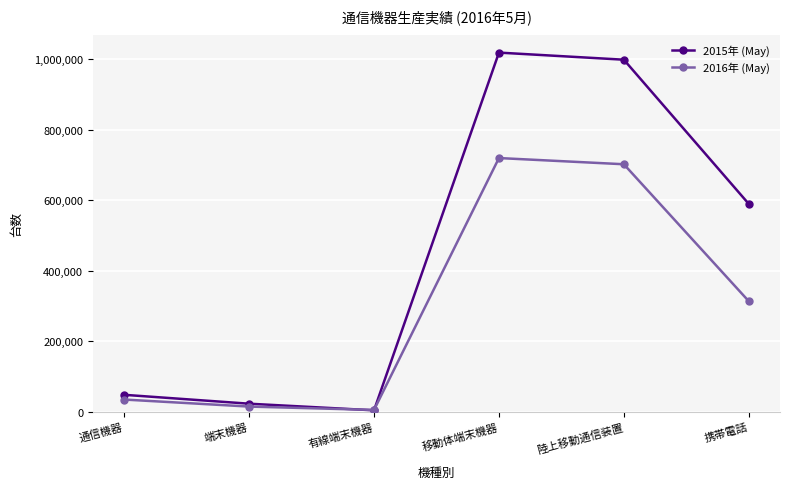

Is the value of 2015年 (May) at 携帯電話 greater than the value of 2016年 (May) at 陸上移動通信装置?

No